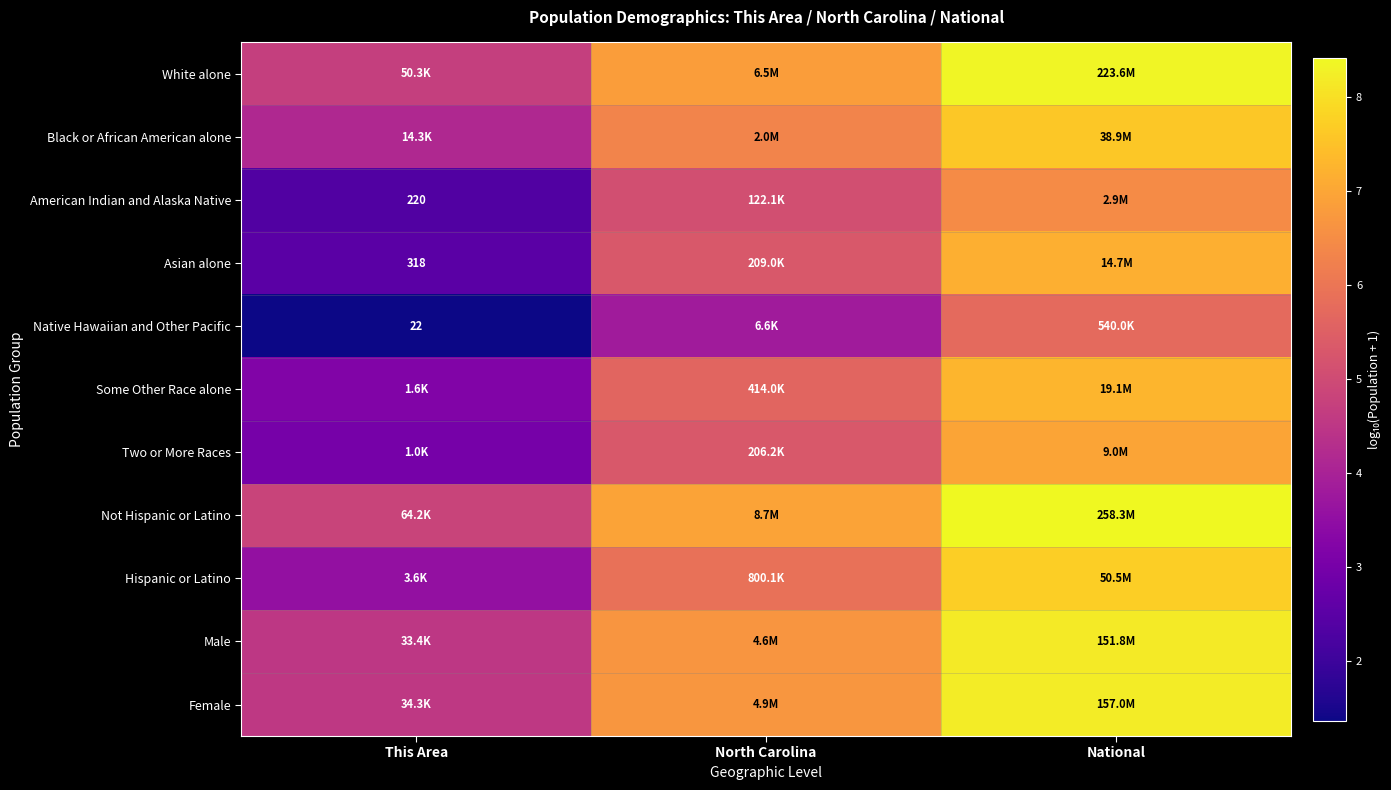

True or false: Asian alone has a value of 3.4 at This Area.

False